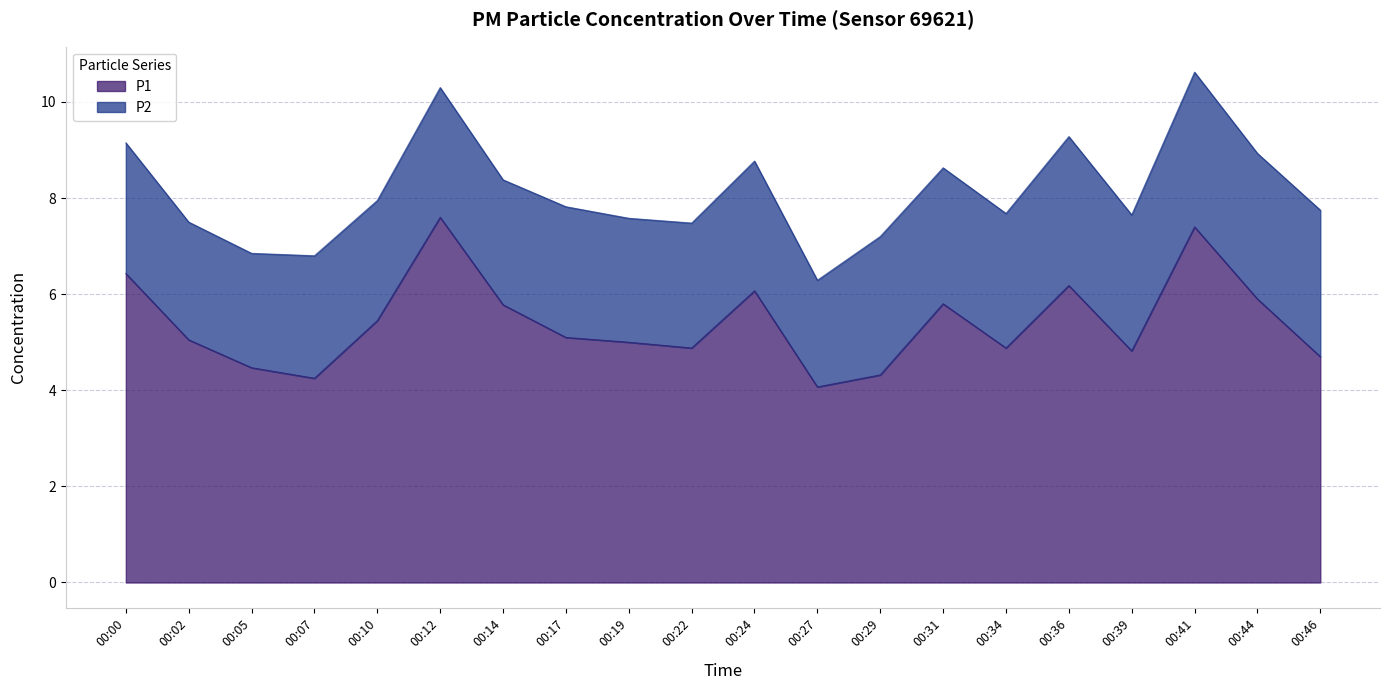

What is the difference between the maximum and minimum values?

3.5